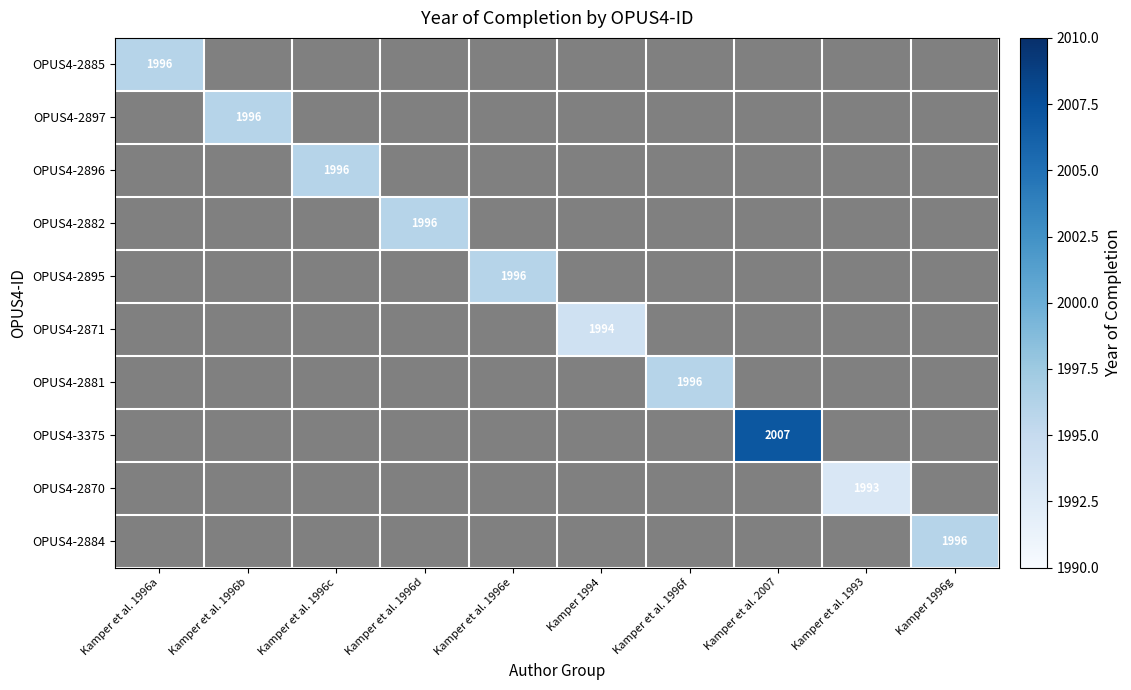

How many categories are shown in the chart?

10